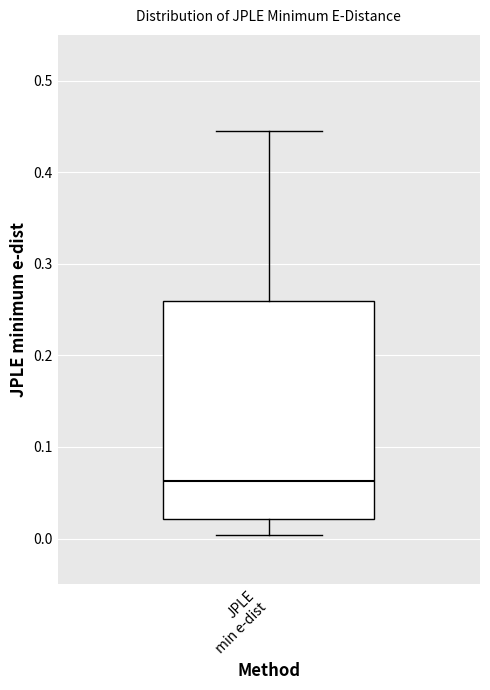

Transcribe this box plot: give where the median line is, the range the box spans, and where the two whiskers end, as read against the y-axis. The values are not printed on the chart, so give them approximately, as read against the axis.

median 0.06, box 0.02 to 0.26, whiskers 0.00 to 0.45